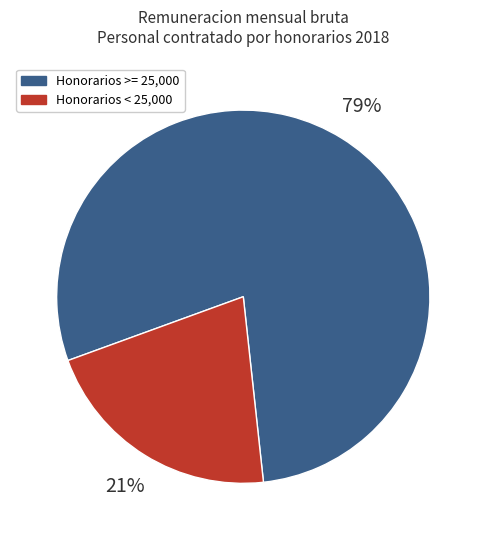

To the nearest percent, what percentage of the pie is Honorarios < 25,000?

21%